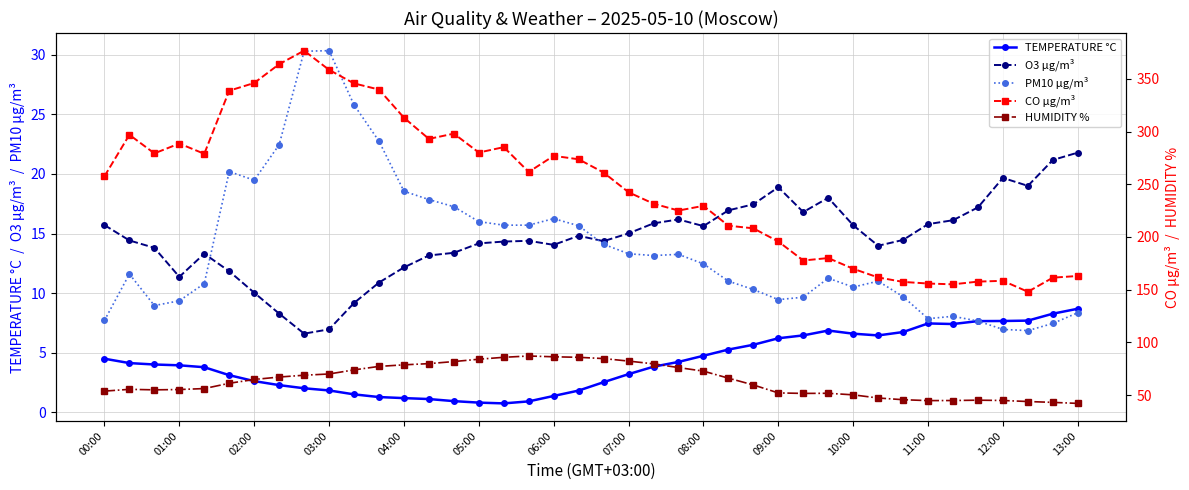

At which category does the chart reach its minimum across all series?

16